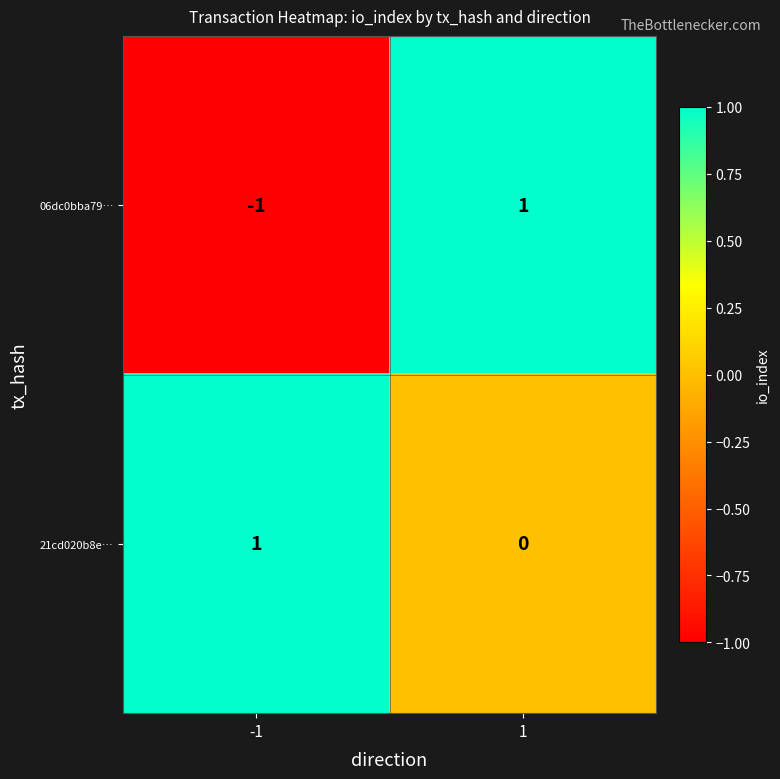

Count the number of categories in the chart.

2